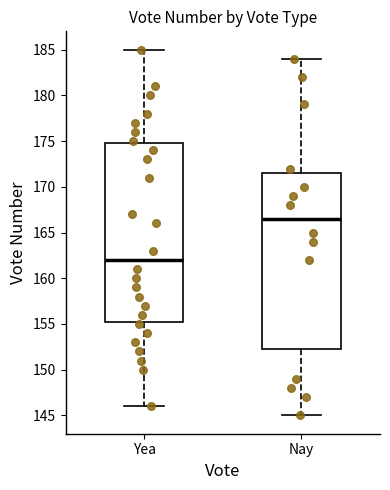

Reading left to right, read every box against the y-axis: the position of its median line, the range the box covers, and the ends of its whiskers. The values are not printed on the chart, so give them approximately, as read against the axis.

Yea: median 162.0, box 155.5 to 175.0, whiskers 146.0 to 185.0
Nay: median 166.5, box 152.5 to 171.5, whiskers 145.0 to 184.0